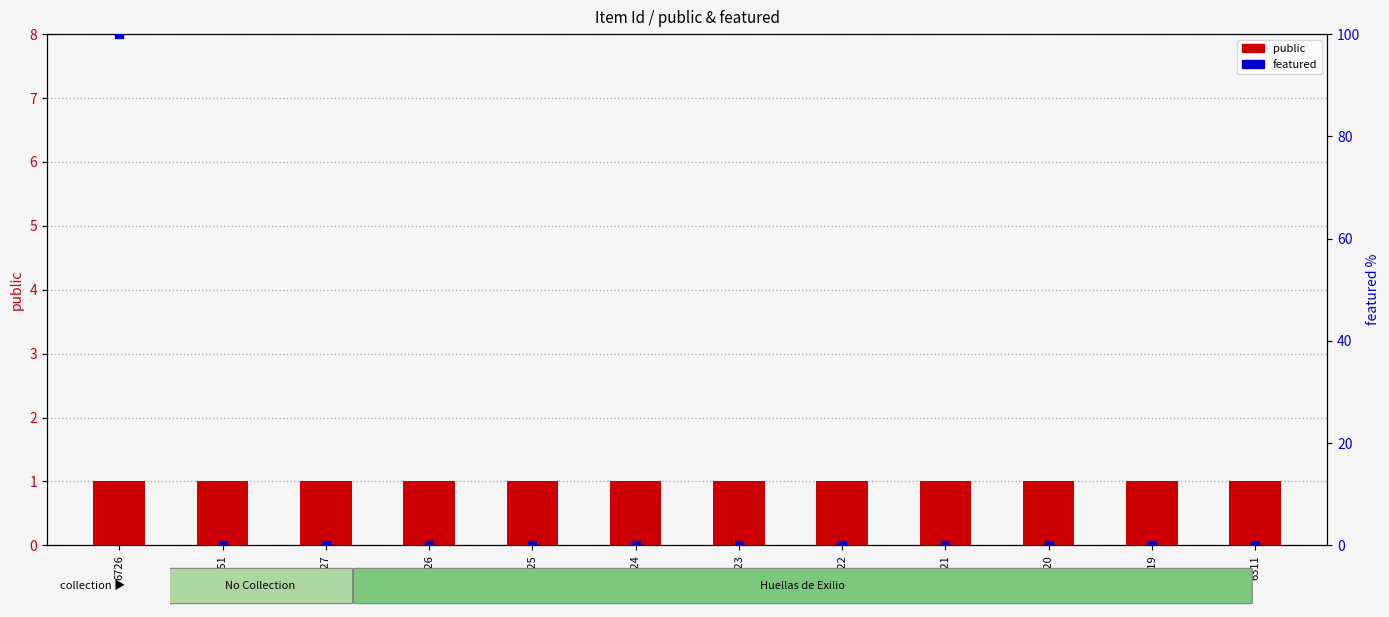

Is the value of public at 6324 greater than the value of featured at 6325?

Yes